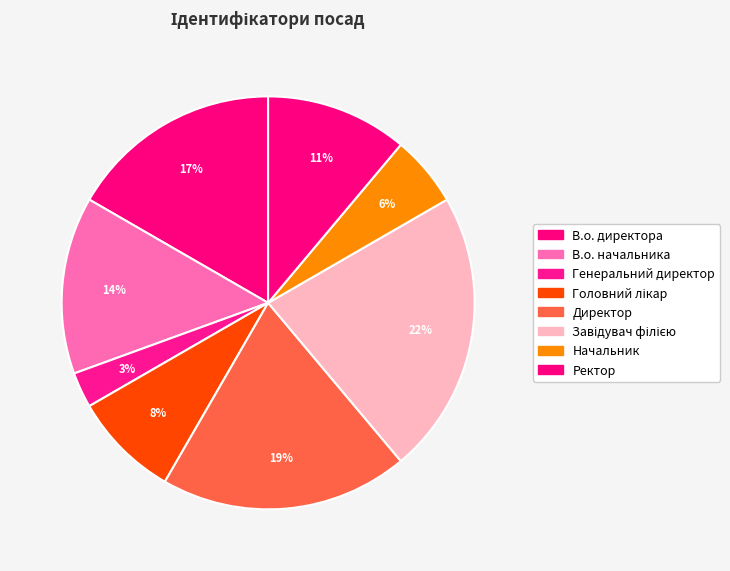

To the nearest percent, what is the difference between the В.о. директора and Директор slice percentages?

3%